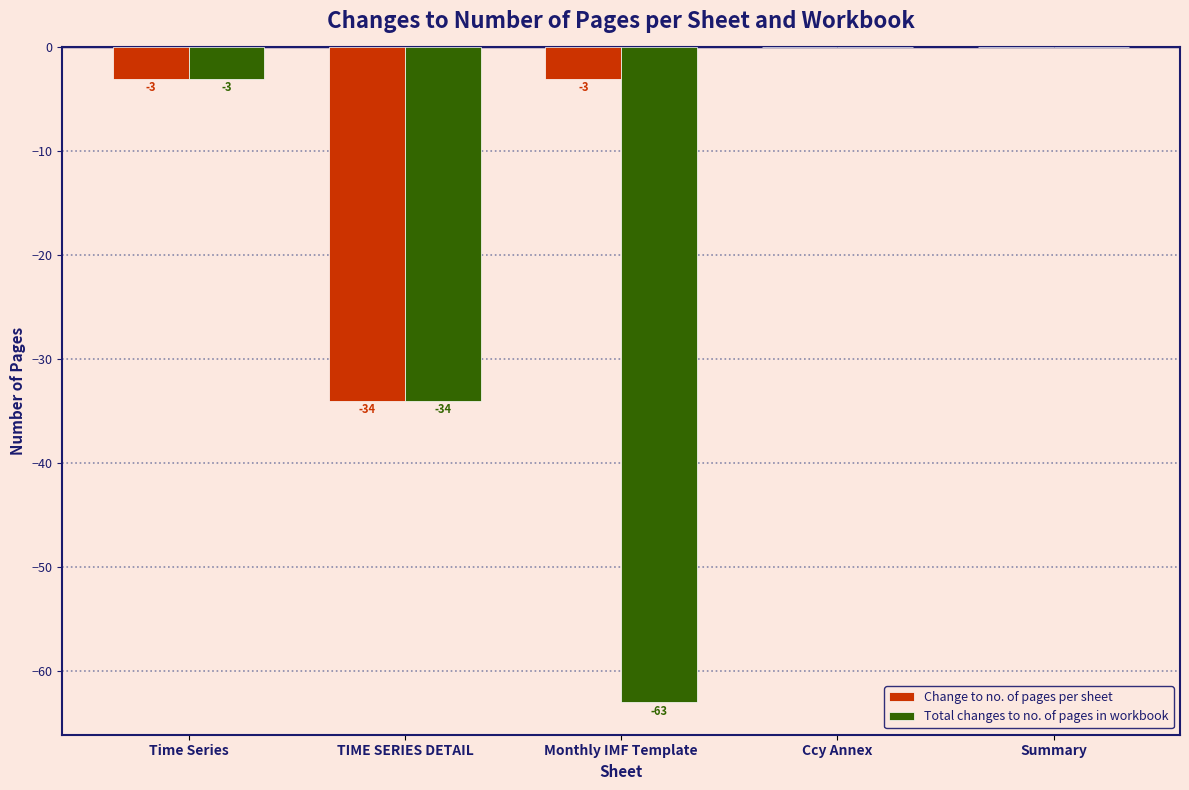

Reading right to left, list all the values displayed in this chart.

Change to no. of pages per sheet: Summary=0	Ccy Annex=0	Monthly IMF Template=-3	TIME SERIES DETAIL=-34	Time Series=-3
Total changes to no. of pages in workbook: Summary=0	Ccy Annex=0	Monthly IMF Template=-63	TIME SERIES DETAIL=-34	Time Series=-3